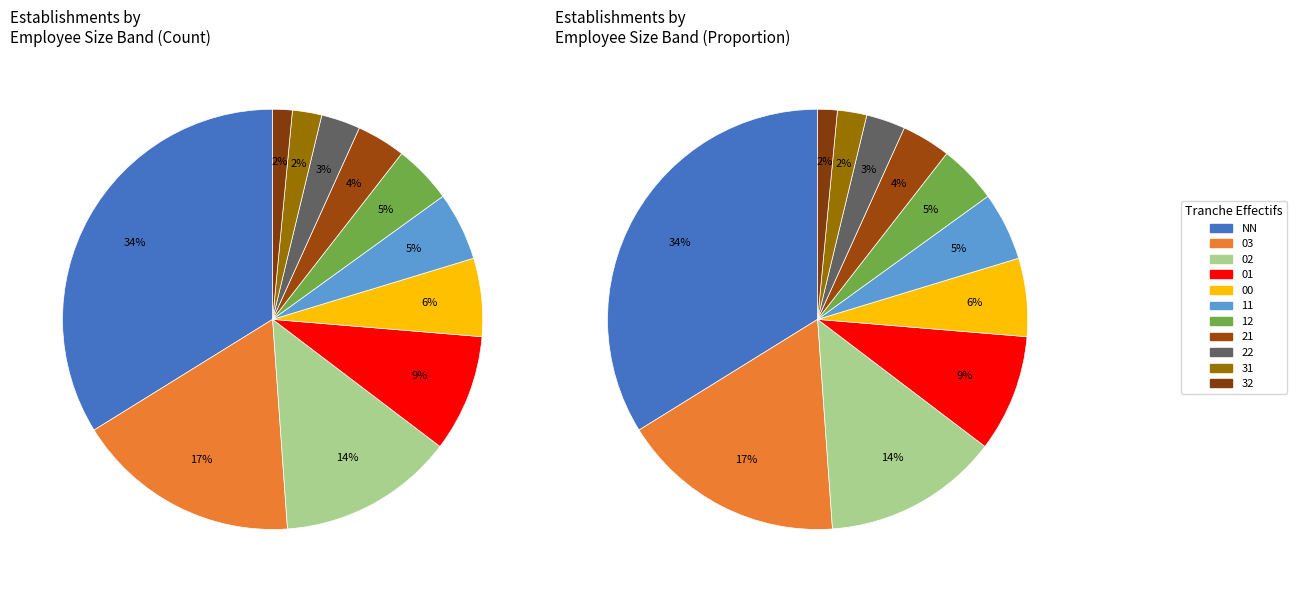

The 02 slice represents 14% of the pie. True or false?

True